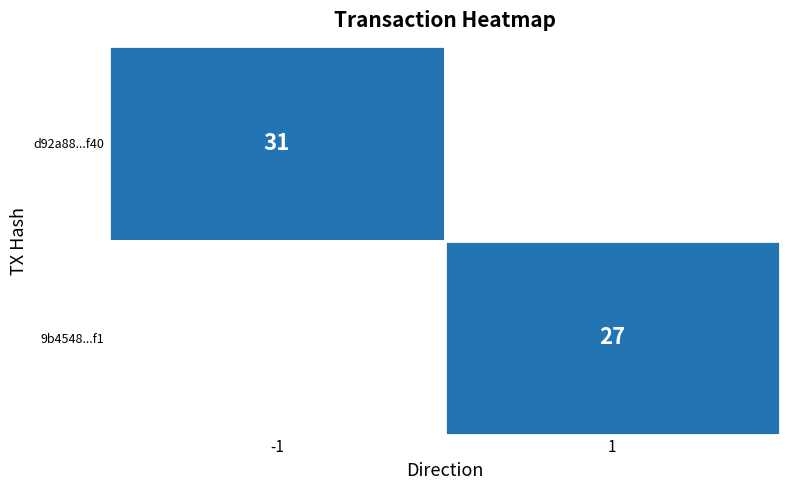

List the series in order of their overall mean, lowest first.

9b454898d8ebb247431087b8aaace6c7e5225f1, d92a88407ae98e5f34cf0347d57ea90b5318f40